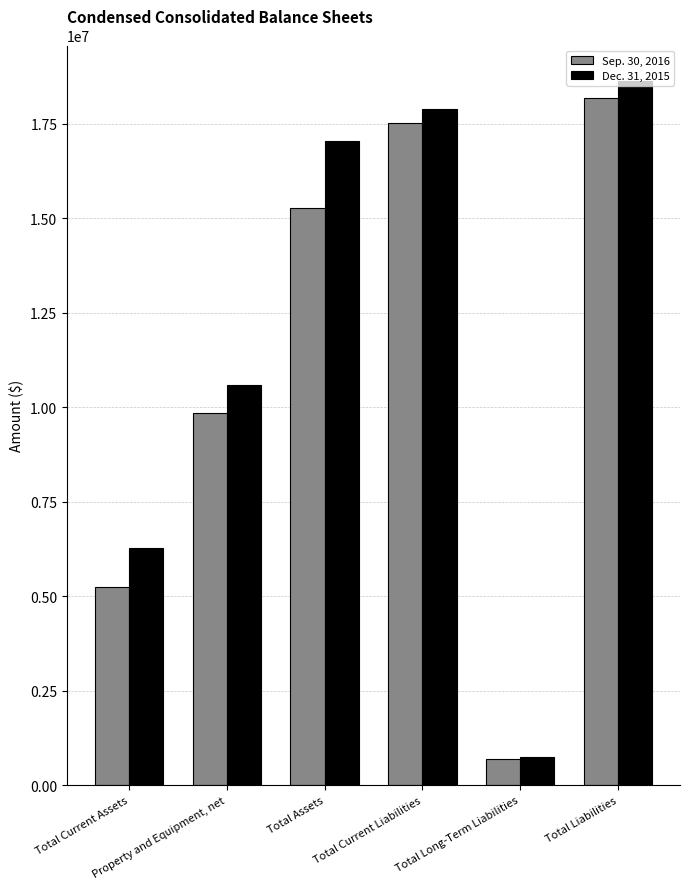

Reading right to left, list all the values displayed in this chart.

Sep. 30, 2016: Total Liabilities=18187700	Total Long-Term Liabilities=686100	Total Current Liabilities=17501600	Total Assets=15268300	Property and Equipment, net=9844200	Total Current Assets=5235800
Dec. 31, 2015: Total Liabilities=18631300	Total Long-Term Liabilities=757600	Total Current Liabilities=17873700	Total Assets=17036000	Property and Equipment, net=10588200	Total Current Assets=6272000